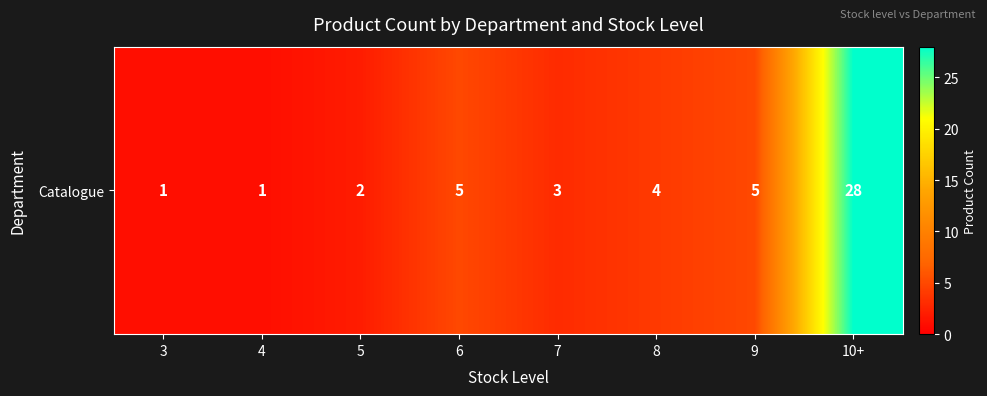

The value at 6 is 1. True or false?

False